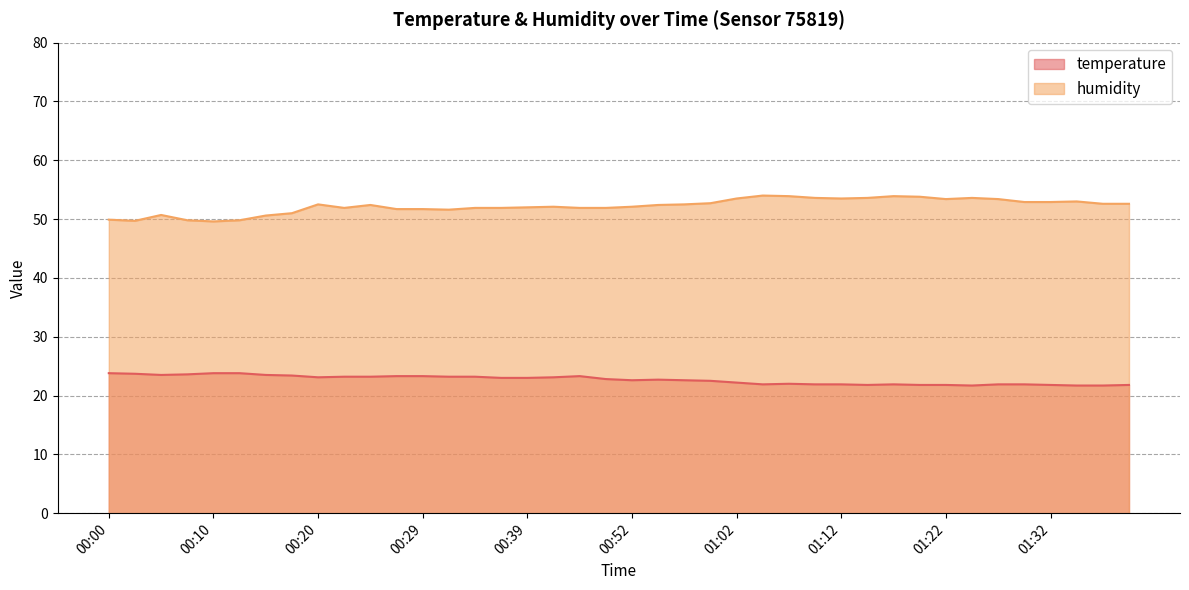

Rank the series at 01:12 from lowest to highest value.

temperature, humidity